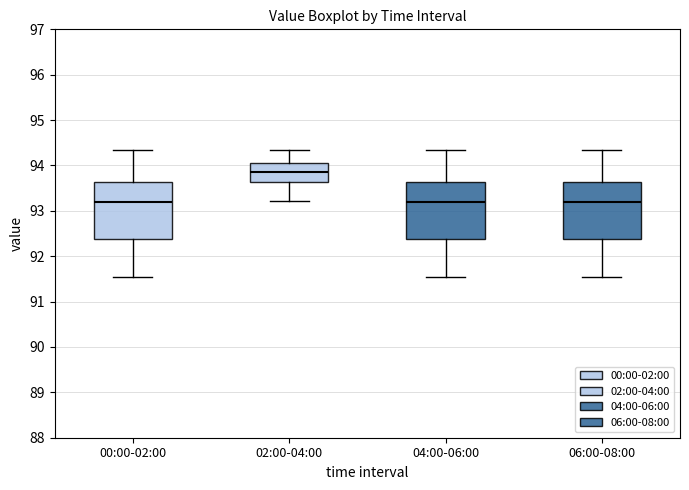

Reading left to right, transcribe this box plot: for each box, give where its median line is, the range the box spans, and where its two whiskers end, as read against the y-axis. The values are not printed on the chart, so give them approximately, as read against the axis.

00:00-02:00: median 93.2, box 92.4 to 93.6, whiskers 91.5 to 94.4
02:00-04:00: median 93.9, box 93.6 to 94.1, whiskers 93.2 to 94.4
04:00-06:00: median 93.2, box 92.4 to 93.6, whiskers 91.5 to 94.4
06:00-08:00: median 93.2, box 92.4 to 93.6, whiskers 91.5 to 94.4